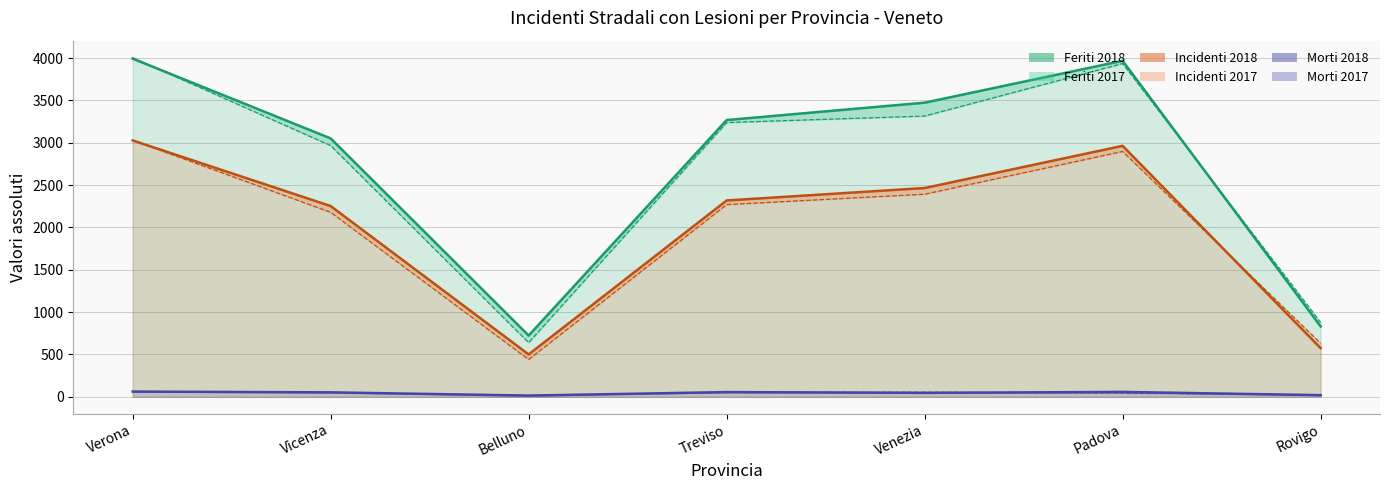

How many values in the Feriti 2018 series are below 3269?

3